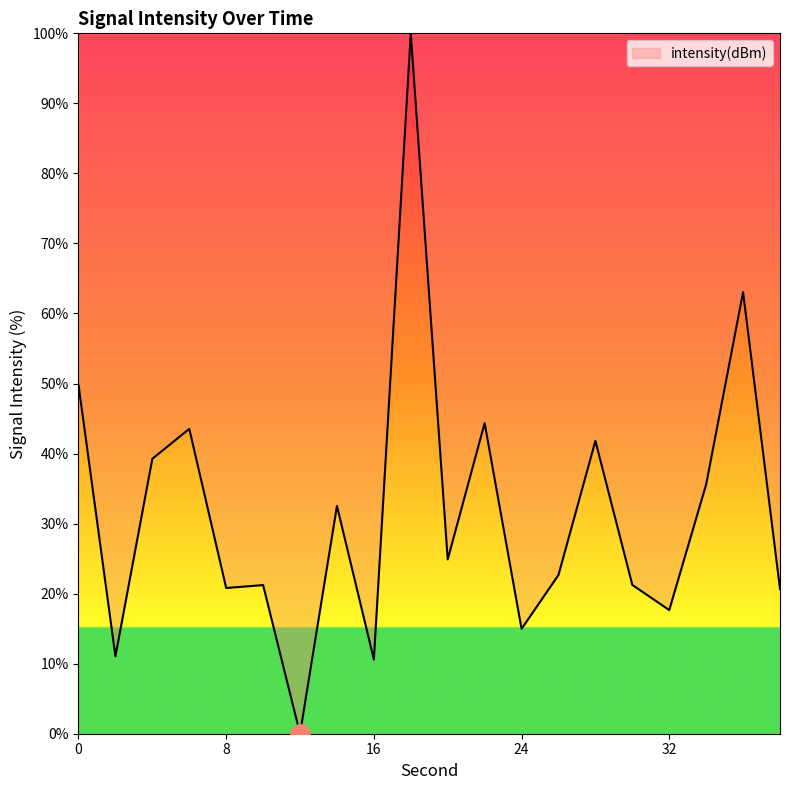

Count the number of values greater than 24.

10